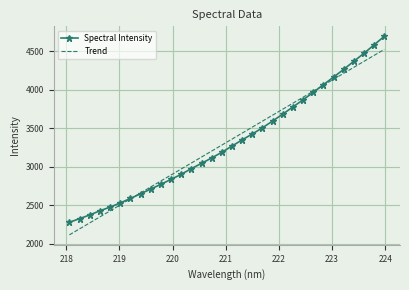

List the series in order of their peak value, lowest first.

Trend, Spectral Intensity